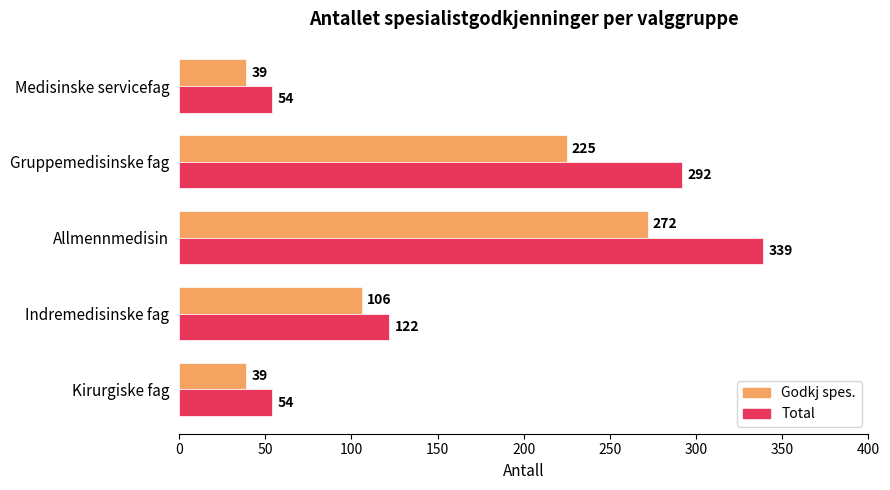

The Total series shows 178 at Allmennmedisin. True or false?

False